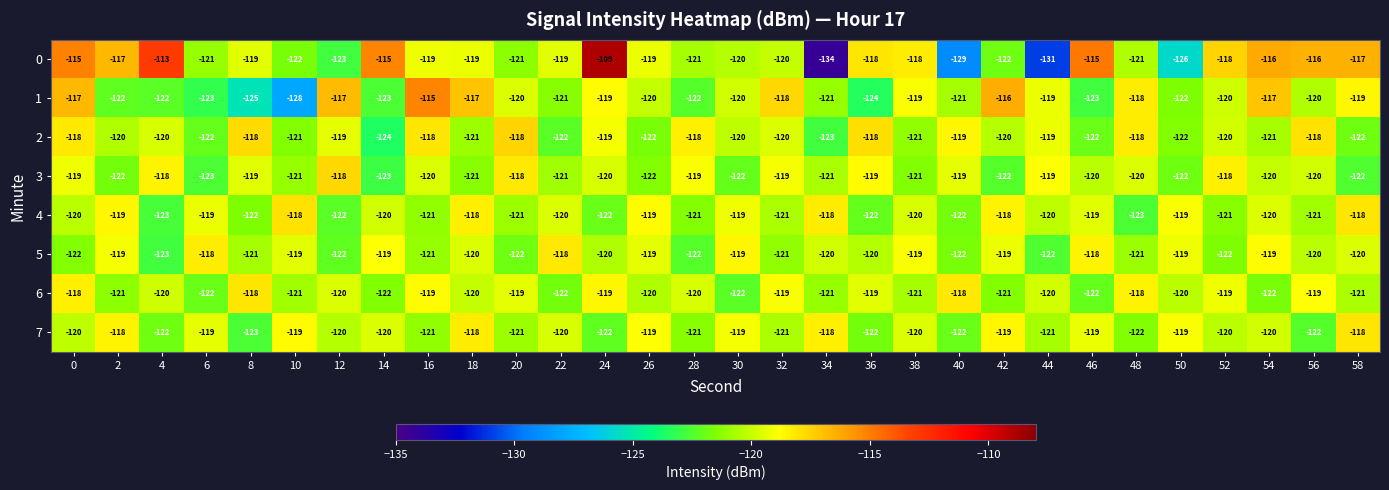

How many data points in 7 are above -120?

11